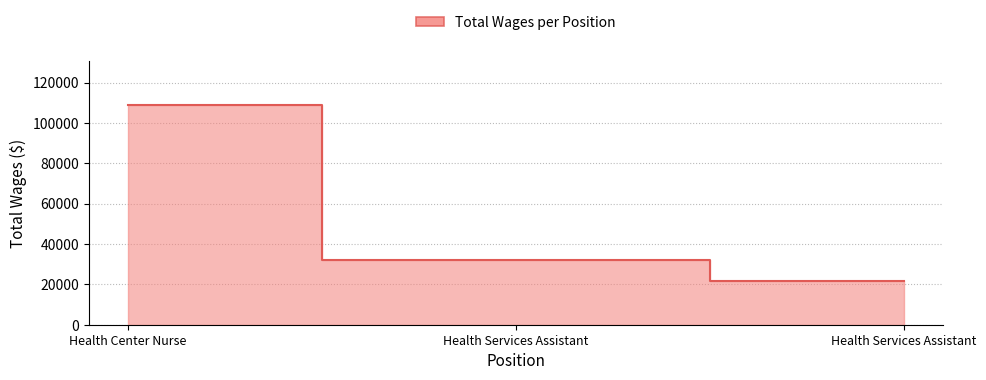

How many data points are less than 31916?

1